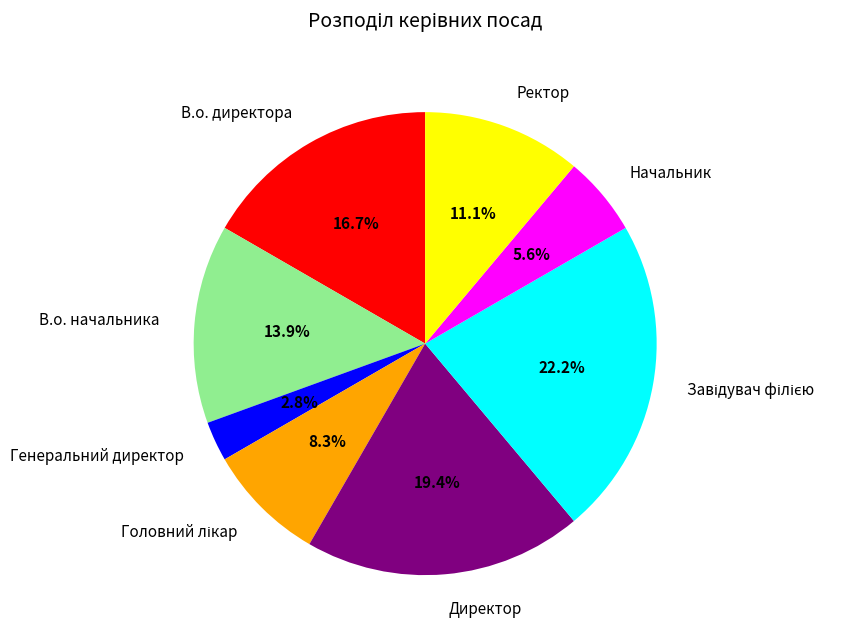

Which slice is the smallest?

Генеральний директор